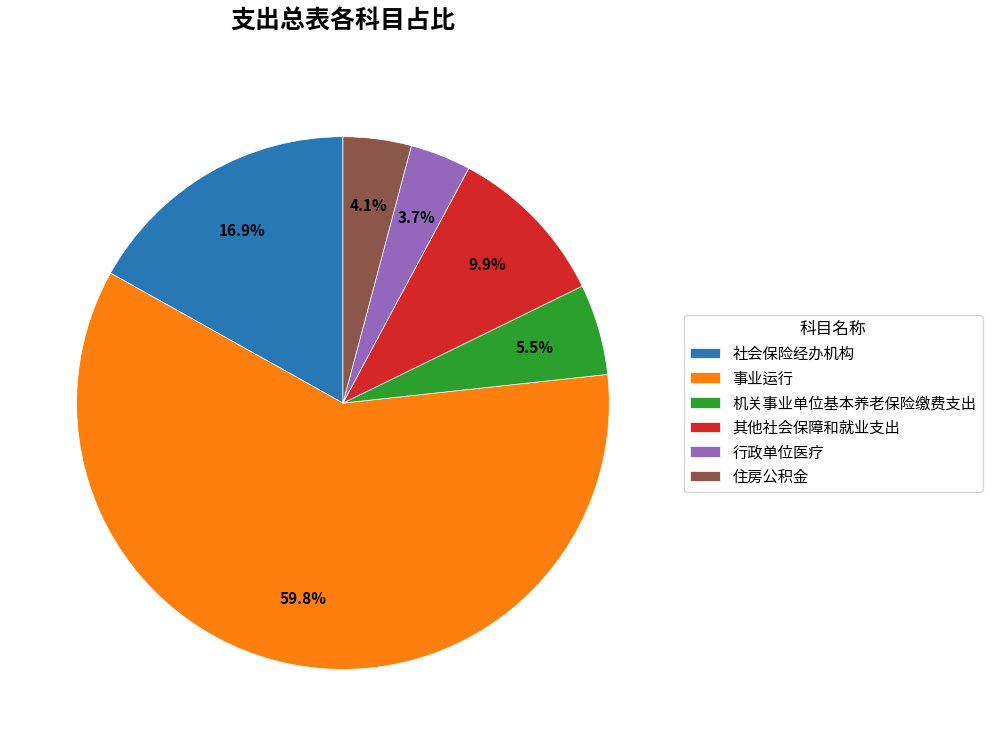

Which slice is the largest?

事业运行